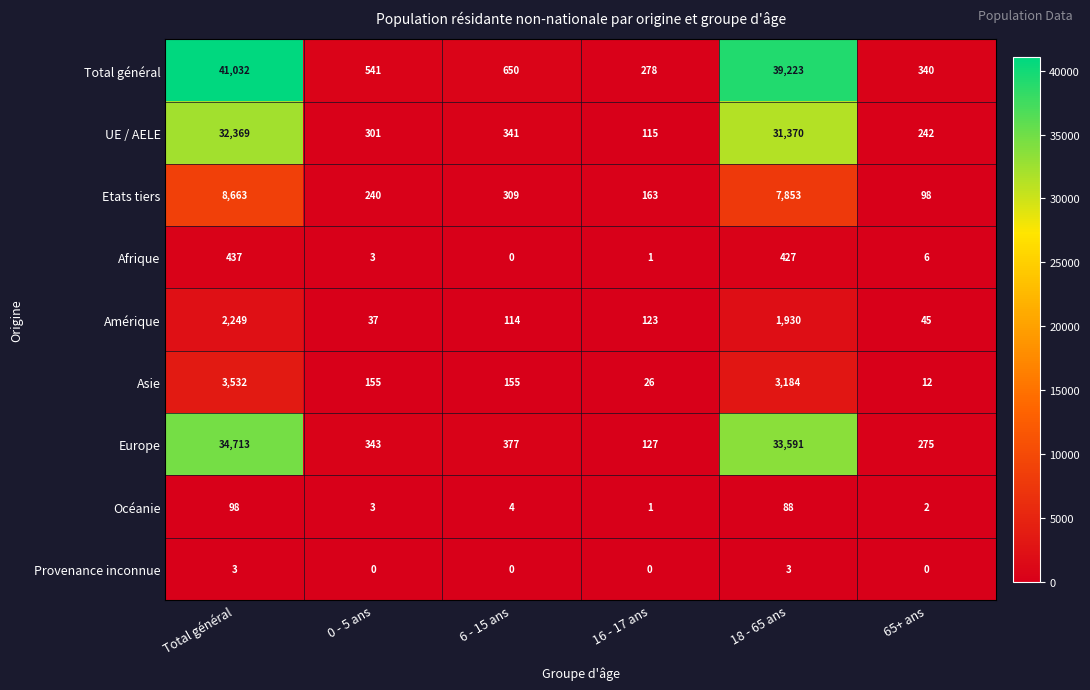

At which category does the chart reach its peak across all series?

Total général